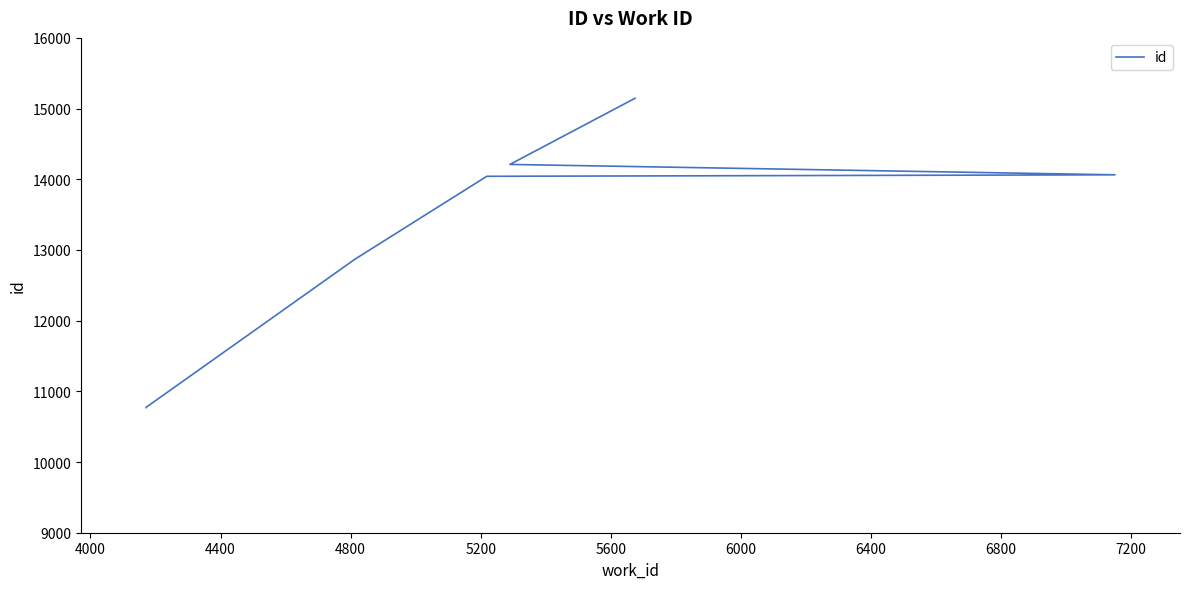

What is the greatest value displayed?

15146